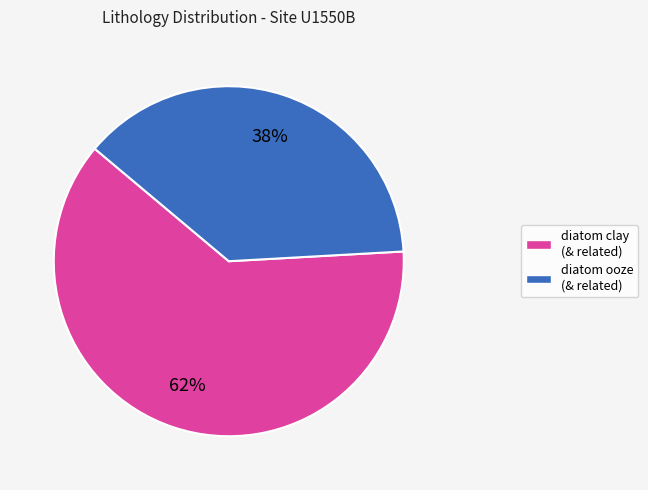

Is there any slice that represents more than half of the pie?

Yes